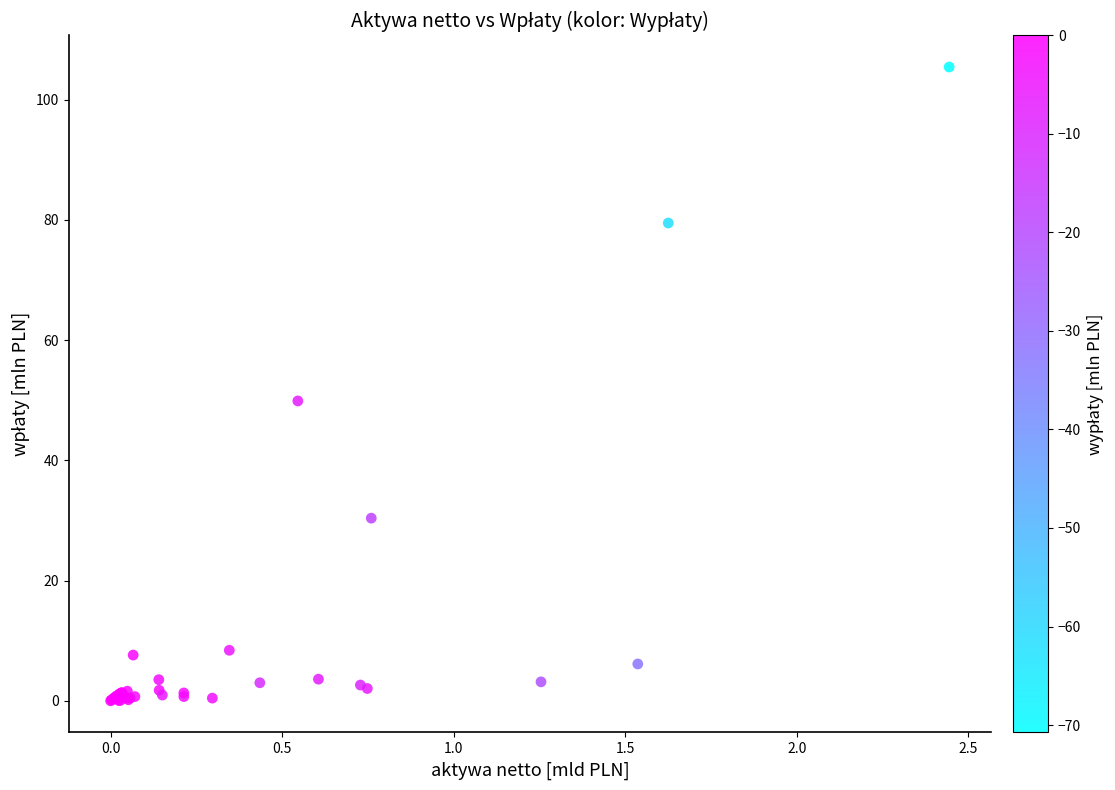

What Y value in the scatter plot is closest to 52?

49.9